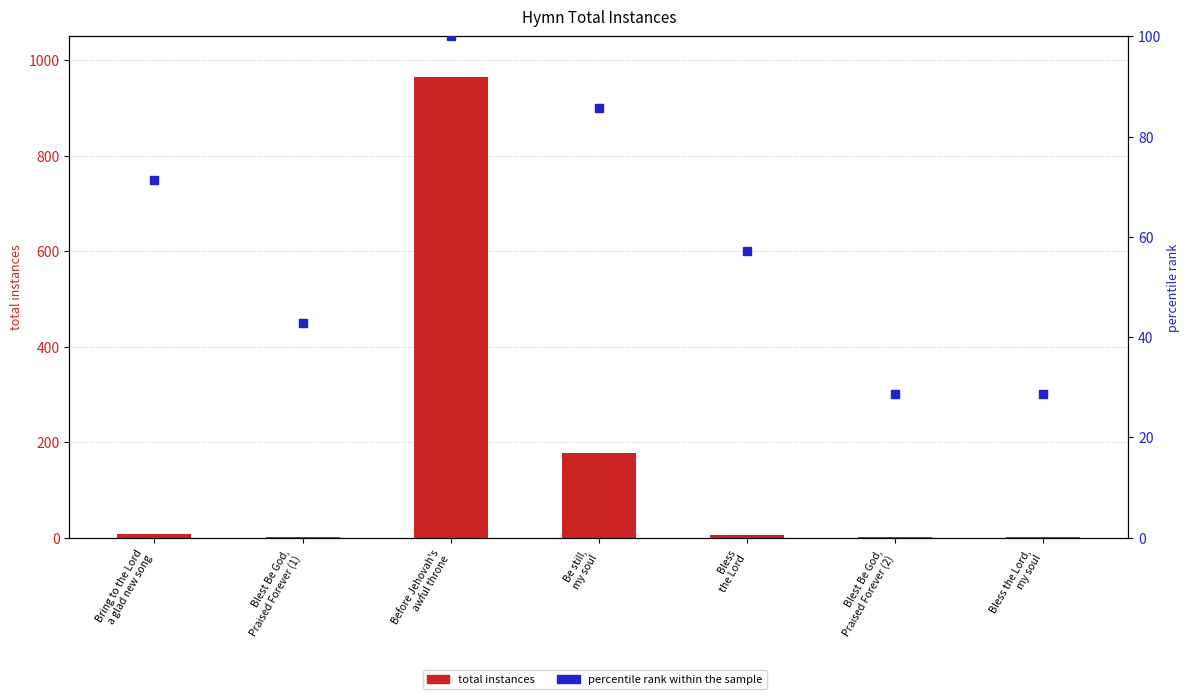

Which series contains the lowest Y value?

total instances